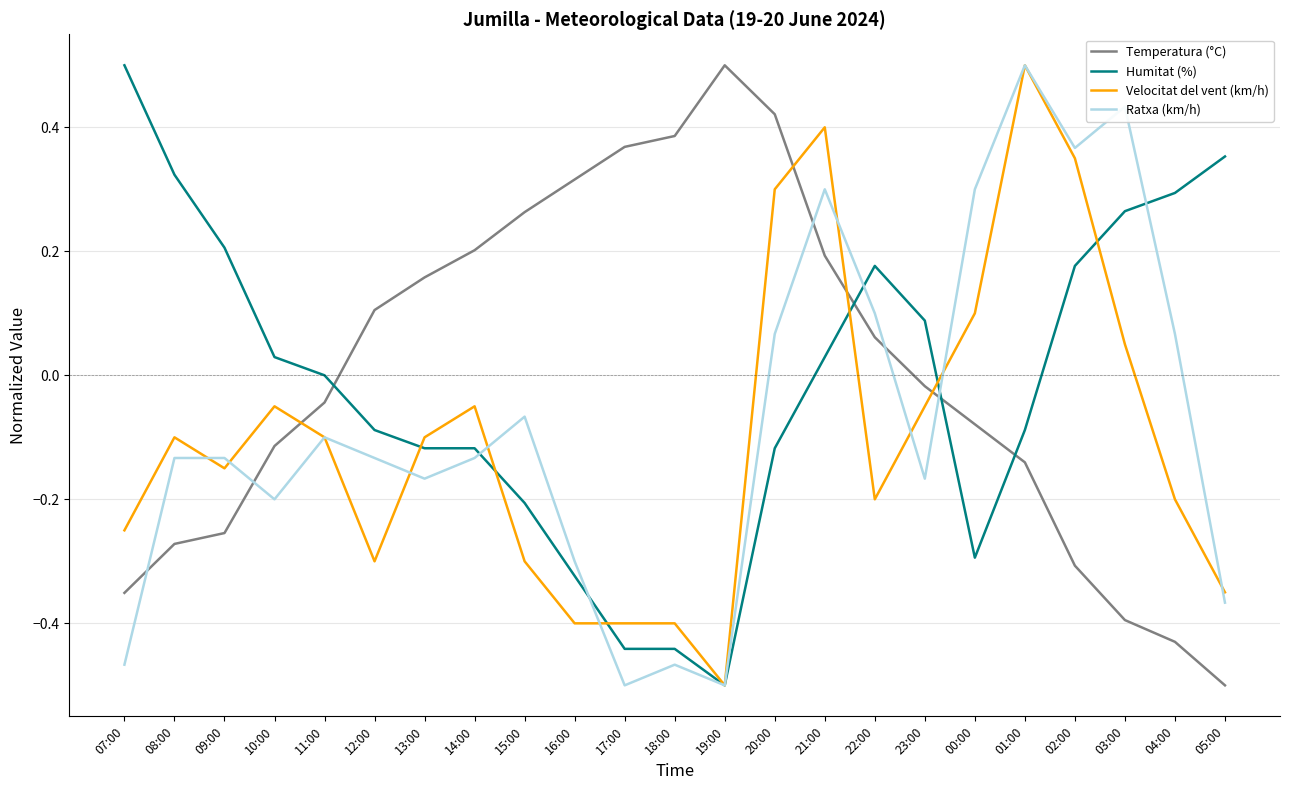

At 00:00, list the series in order from smallest to largest.

Humitat (%), Temperatura (°C), Velocitat del vent (km/h), Ratxa (km/h)